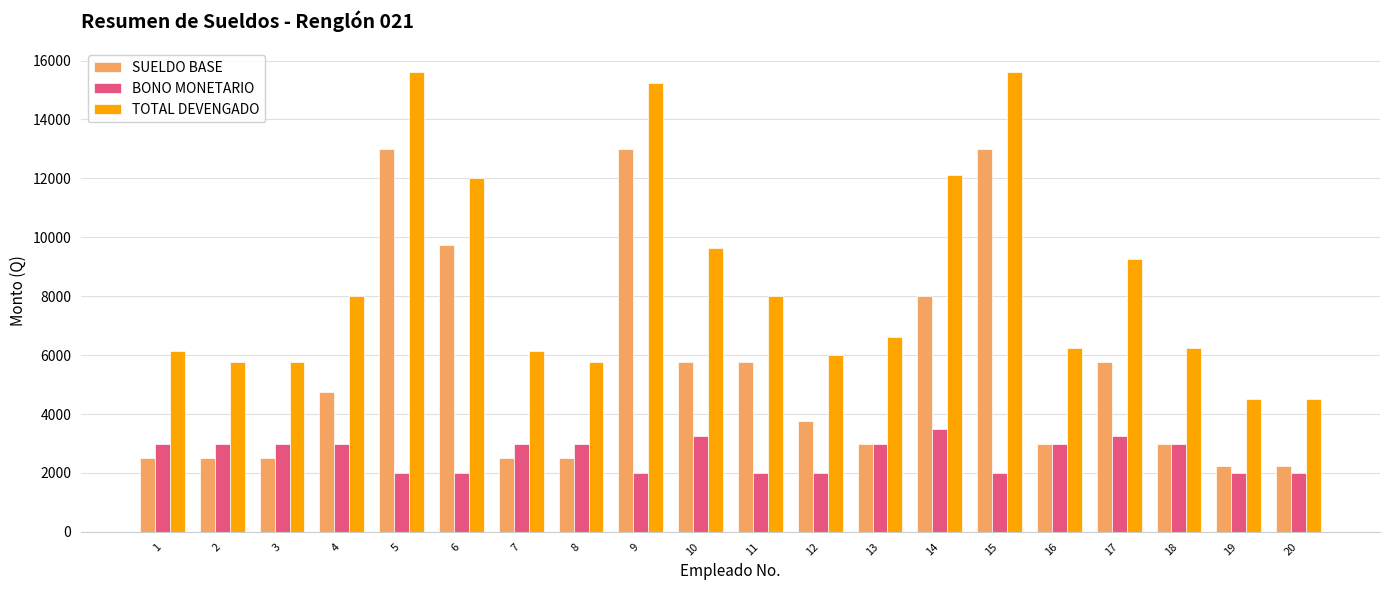

What is the spread (max minus min) of values at 16?

3250